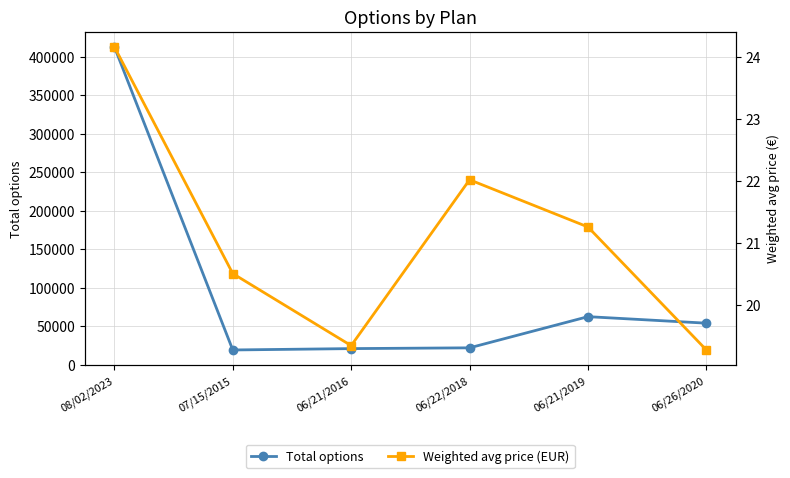

List the series in order of their peak value, lowest first.

Weighted avg price (EUR), Total options